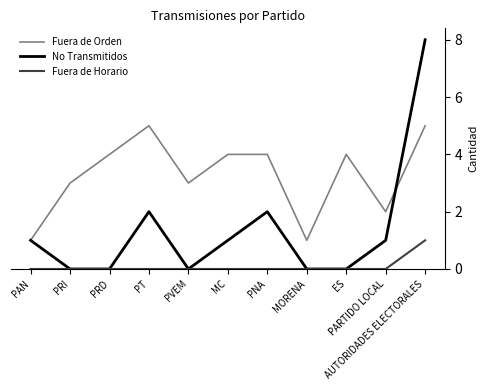

Is it true that No Transmitidos equals 0 at PRI?

True